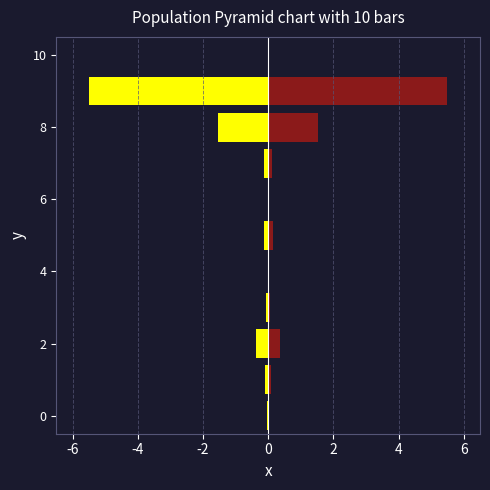

At how many categories does at least one series exceed 5?

1